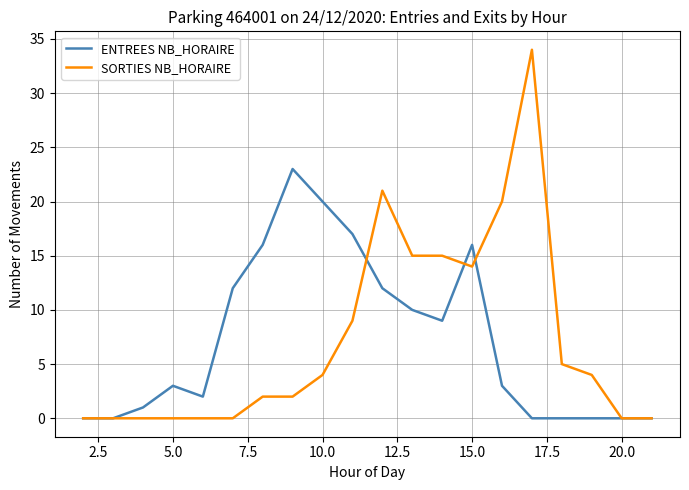

Which series has the largest range (max minus min)?

SORTIES NB_HORAIRE